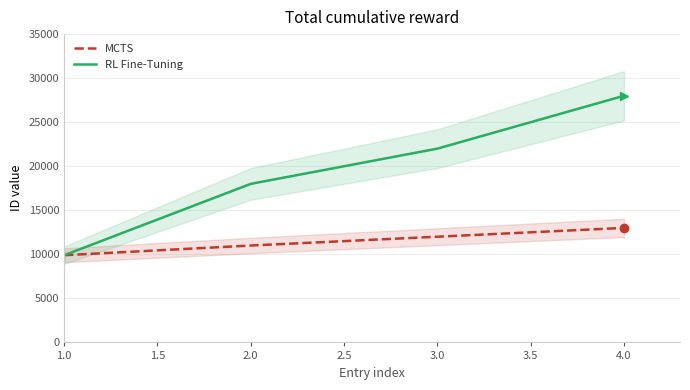

The MCTS series shows 6502 at 2.0. True or false?

False